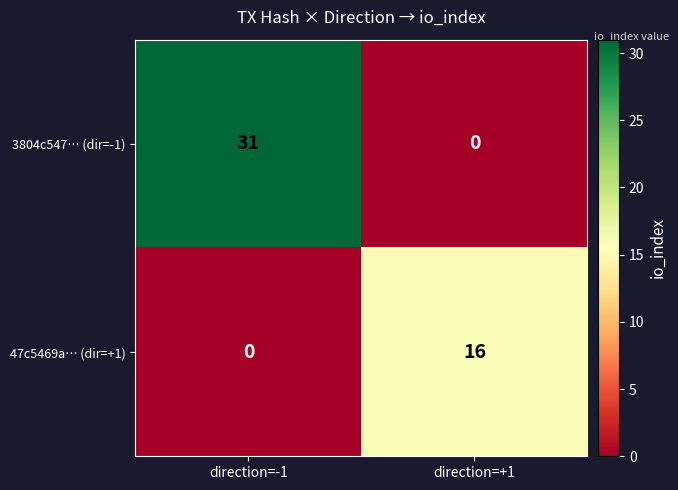

What is the total value across all series at direction=-1?

31